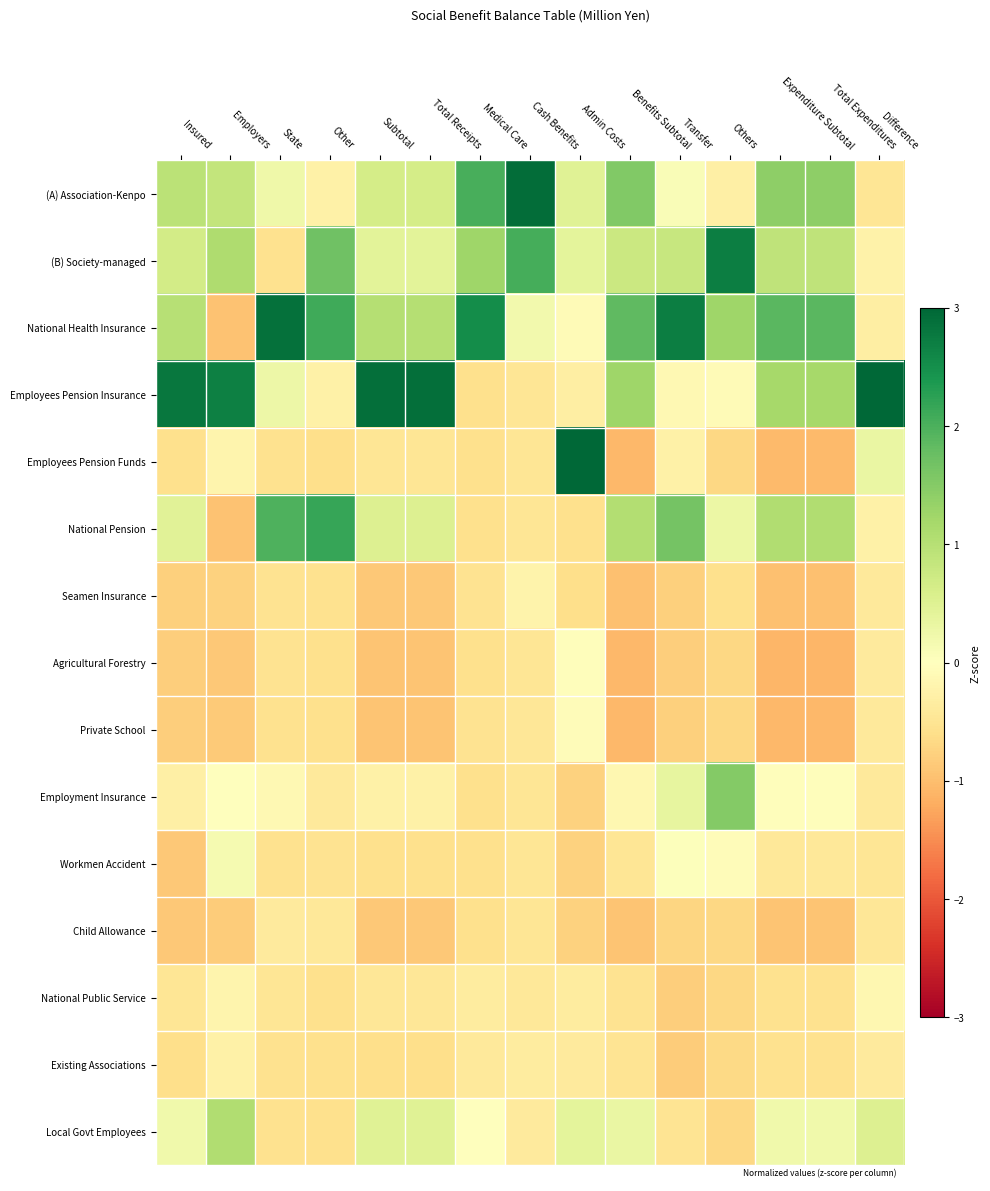

Reading left to right, extract all data points from this chart.

(A) Association-Kenpo: Insured=1.0	Employers=0.9	State=0.3	Other=-0.3	Subtotal=0.6	Total Receipts=0.6	Medical Care=2.0	Cash Benefits=2.9	Admin Costs=0.5	Benefits Subtotal=1.5	Transfer=0.1	Others=-0.3	Expenditure Subtotal=1.4	Total Expenditures=1.4	Difference=-0.5
(B) Society-managed: Insured=0.7	Employers=1.1	State=-0.5	Other=1.7	Subtotal=0.4	Total Receipts=0.4	Medical Care=1.3	Cash Benefits=2.0	Admin Costs=0.4	Benefits Subtotal=0.8	Transfer=0.8	Others=2.7	Expenditure Subtotal=0.9	Total Expenditures=0.9	Difference=-0.2
National Health Insurance: Insured=1.0	Employers=-0.9	State=2.9	Other=2.1	Subtotal=1.0	Total Receipts=1.0	Medical Care=2.5	Cash Benefits=0.2	Admin Costs=-0.1	Benefits Subtotal=1.8	Transfer=2.7	Others=1.3	Expenditure Subtotal=1.9	Total Expenditures=1.9	Difference=-0.3
Employees Pension Insurance: Insured=2.8	Employers=2.7	State=0.3	Other=-0.3	Subtotal=2.9	Total Receipts=2.9	Medical Care=-0.6	Cash Benefits=-0.5	Admin Costs=-0.3	Benefits Subtotal=1.3	Transfer=-0.1	Others=-0.1	Expenditure Subtotal=1.2	Total Expenditures=1.2	Difference=3.6
Employees Pension Funds: Insured=-0.6	Employers=-0.2	State=-0.6	Other=-0.6	Subtotal=-0.5	Total Receipts=-0.5	Medical Care=-0.6	Cash Benefits=-0.5	Admin Costs=3.4	Benefits Subtotal=-1.1	Transfer=-0.3	Others=-0.7	Expenditure Subtotal=-1.0	Total Expenditures=-1.0	Difference=0.3
National Pension: Insured=0.4	Employers=-0.9	State=2.0	Other=2.2	Subtotal=0.5	Total Receipts=0.5	Medical Care=-0.6	Cash Benefits=-0.5	Admin Costs=-0.6	Benefits Subtotal=1.0	Transfer=1.7	Others=0.3	Expenditure Subtotal=1.1	Total Expenditures=1.1	Difference=-0.3
Seamen Insurance: Insured=-0.8	Employers=-0.8	State=-0.5	Other=-0.5	Subtotal=-0.9	Total Receipts=-0.9	Medical Care=-0.5	Cash Benefits=-0.2	Admin Costs=-0.6	Benefits Subtotal=-1.0	Transfer=-0.8	Others=-0.6	Expenditure Subtotal=-1.0	Total Expenditures=-1.0	Difference=-0.4
Agricultural Forestry: Insured=-0.8	Employers=-0.9	State=-0.5	Other=-0.6	Subtotal=-0.9	Total Receipts=-0.9	Medical Care=-0.6	Cash Benefits=-0.5	Admin Costs=-0.0	Benefits Subtotal=-1.1	Transfer=-0.8	Others=-0.7	Expenditure Subtotal=-1.1	Total Expenditures=-1.1	Difference=-0.4
Private School: Insured=-0.8	Employers=-0.9	State=-0.5	Other=-0.6	Subtotal=-0.9	Total Receipts=-0.9	Medical Care=-0.5	Cash Benefits=-0.5	Admin Costs=-0.1	Benefits Subtotal=-1.1	Transfer=-0.8	Others=-0.7	Expenditure Subtotal=-1.1	Total Expenditures=-1.1	Difference=-0.4
Employment Insurance: Insured=-0.3	Employers=-0.0	State=-0.1	Other=-0.4	Subtotal=-0.3	Total Receipts=-0.3	Medical Care=-0.6	Cash Benefits=-0.5	Admin Costs=-0.8	Benefits Subtotal=-0.1	Transfer=0.4	Others=1.5	Expenditure Subtotal=-0.0	Total Expenditures=-0.0	Difference=-0.4
Workmen Accident: Insured=-0.9	Employers=0.2	State=-0.6	Other=-0.5	Subtotal=-0.6	Total Receipts=-0.6	Medical Care=-0.6	Cash Benefits=-0.5	Admin Costs=-0.8	Benefits Subtotal=-0.5	Transfer=0.0	Others=-0.1	Expenditure Subtotal=-0.4	Total Expenditures=-0.4	Difference=-0.5
Child Allowance: Insured=-0.9	Employers=-0.8	State=-0.4	Other=-0.4	Subtotal=-0.9	Total Receipts=-0.9	Medical Care=-0.6	Cash Benefits=-0.5	Admin Costs=-0.8	Benefits Subtotal=-0.9	Transfer=-0.7	Others=-0.7	Expenditure Subtotal=-0.9	Total Expenditures=-0.9	Difference=-0.5
National Public Service: Insured=-0.5	Employers=-0.2	State=-0.5	Other=-0.6	Subtotal=-0.5	Total Receipts=-0.5	Medical Care=-0.4	Cash Benefits=-0.4	Admin Costs=-0.4	Benefits Subtotal=-0.5	Transfer=-0.8	Others=-0.7	Expenditure Subtotal=-0.6	Total Expenditures=-0.6	Difference=-0.2
Existing Associations: Insured=-0.6	Employers=-0.3	State=-0.6	Other=-0.6	Subtotal=-0.6	Total Receipts=-0.6	Medical Care=-0.4	Cash Benefits=-0.4	Admin Costs=-0.4	Benefits Subtotal=-0.5	Transfer=-0.8	Others=-0.7	Expenditure Subtotal=-0.6	Total Expenditures=-0.6	Difference=-0.4
Local Govt Employees: Insured=0.2	Employers=1.1	State=-0.6	Other=-0.6	Subtotal=0.5	Total Receipts=0.5	Medical Care=-0.0	Cash Benefits=-0.4	Admin Costs=0.4	Benefits Subtotal=0.3	Transfer=-0.5	Others=-0.7	Expenditure Subtotal=0.2	Total Expenditures=0.2	Difference=0.5